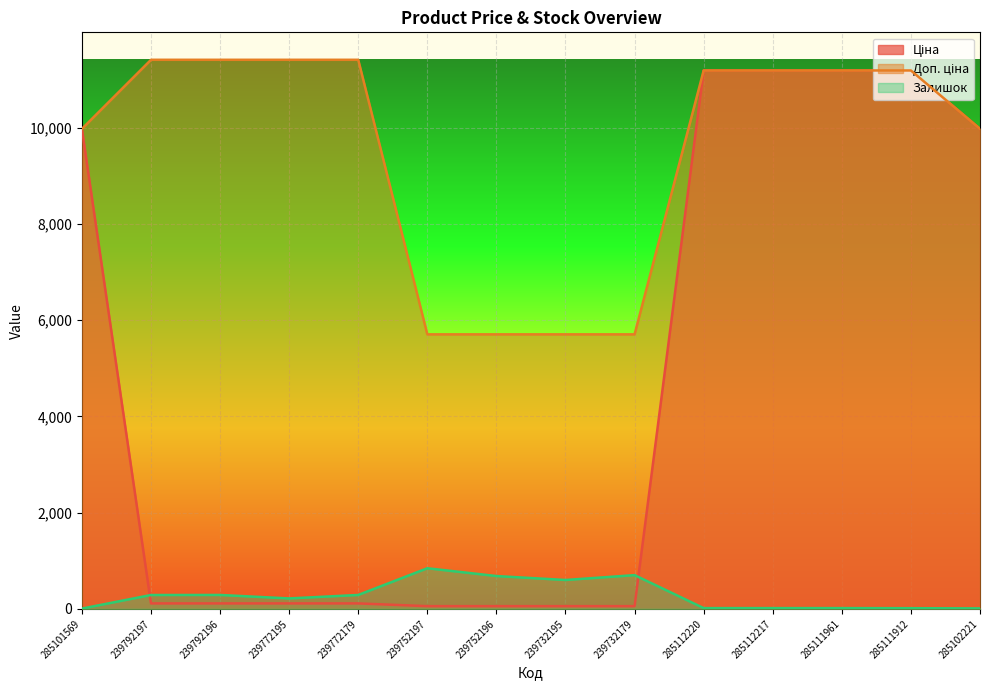

Rank the series by their maximum value, from highest to lowest.

Доп. ціна, Ціна, Залишок